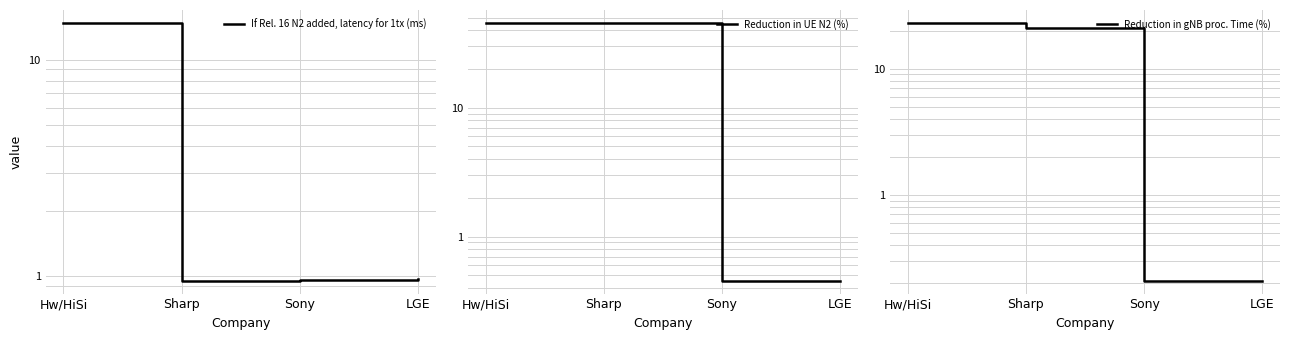

What are all the series names shown in the legend?

If Rel. 16 N2 added, latency for 1tx (ms), Reduction in UE N2 (%), Reduction in gNB proc. Time (%)